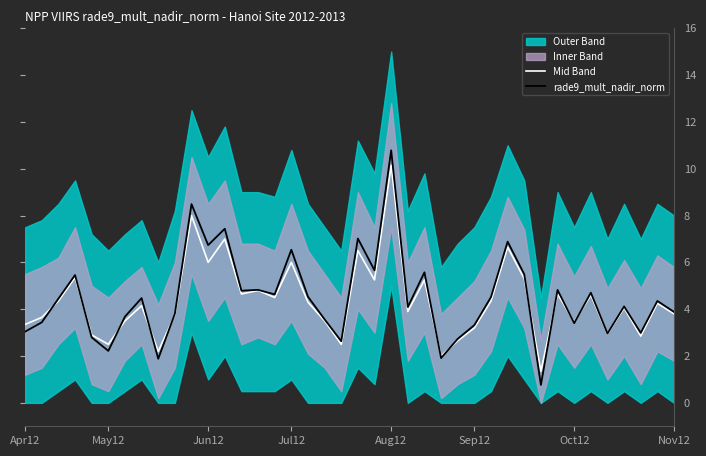

How many times do Mid Band and rade9_mult_nadir_norm cross each other?

11